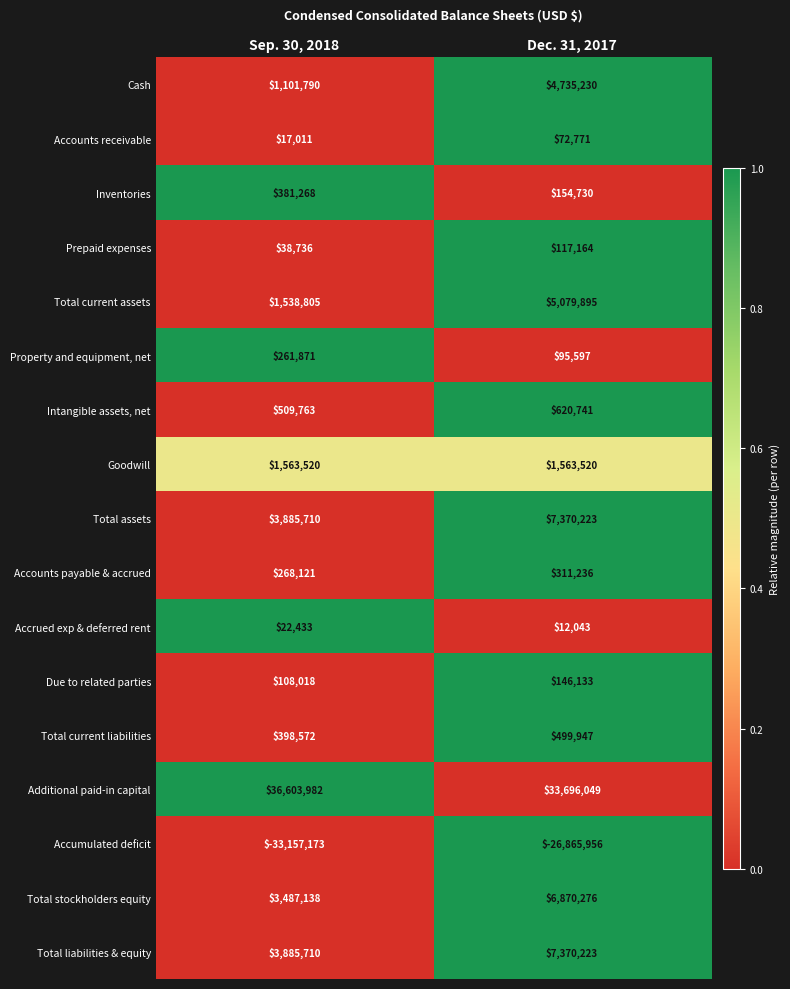

What is the difference between the maximum and minimum values in the Accumulated deficit series?

6291217